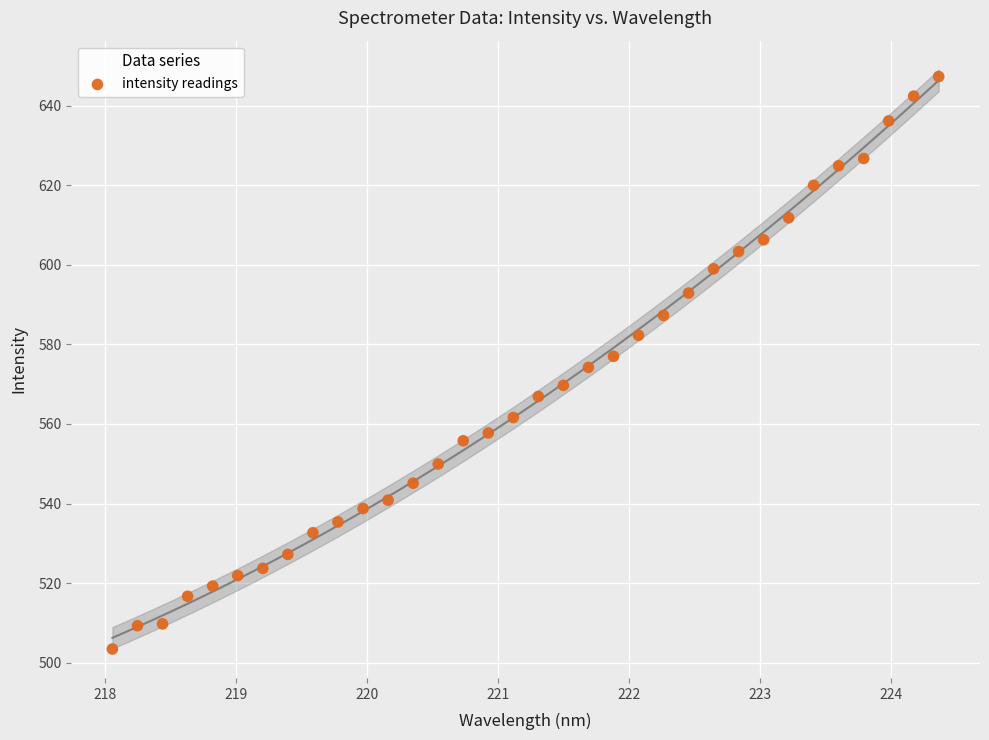

What is the range of Y values (max minus min)?

143.8